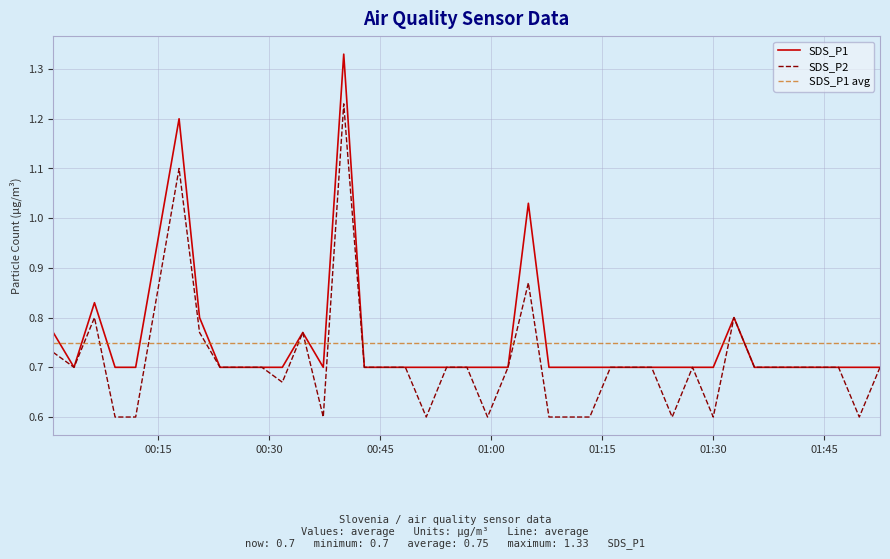

Rank the categories by SDS_P2 value from lowest to highest.

2022/11/10 00:09:10, 2022/11/10 00:11:57, 2022/11/10 00:37:18, 2022/11/10 00:51:13, 2022/11/10 00:59:30, 2022/11/10 01:07:48, 2022/11/10 01:10:33, 2022/11/10 01:13:19, 2022/11/10 01:24:27, 2022/11/10 01:30:00, 2022/11/10 01:49:44, 2022/11/10 00:31:46, 2022/11/10 00:03:37, 2022/11/10 00:23:21, 2022/11/10 00:26:14, 2022/11/10 00:29:01, 2022/11/10 00:42:51, 2022/11/10 00:45:39, 2022/11/10 00:48:24, 2022/11/10 00:53:58, 2022/11/10 00:56:43, 2022/11/10 01:02:16, 2022/11/10 01:16:07, 2022/11/10 01:18:53, 2022/11/10 01:21:40, 2022/11/10 01:27:12, 2022/11/10 01:35:34, 2022/11/10 01:38:20, 2022/11/10 01:41:08, 2022/11/10 01:44:09, 2022/11/10 01:46:56, 2022/11/10 01:52:32, 2022/11/10 00:00:49, 2022/11/10 00:20:35, 2022/11/10 00:34:32, 2022/11/10 00:06:23, 2022/11/10 01:32:48, 2022/11/10 01:05:01, 2022/11/10 00:17:49, 2022/11/10 00:40:04